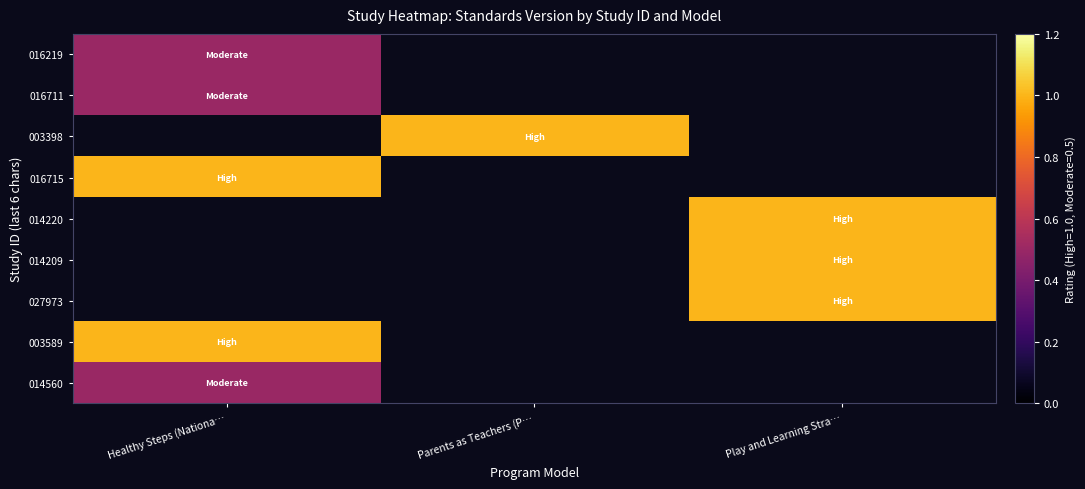

Which series has the largest range (max minus min)?

016219